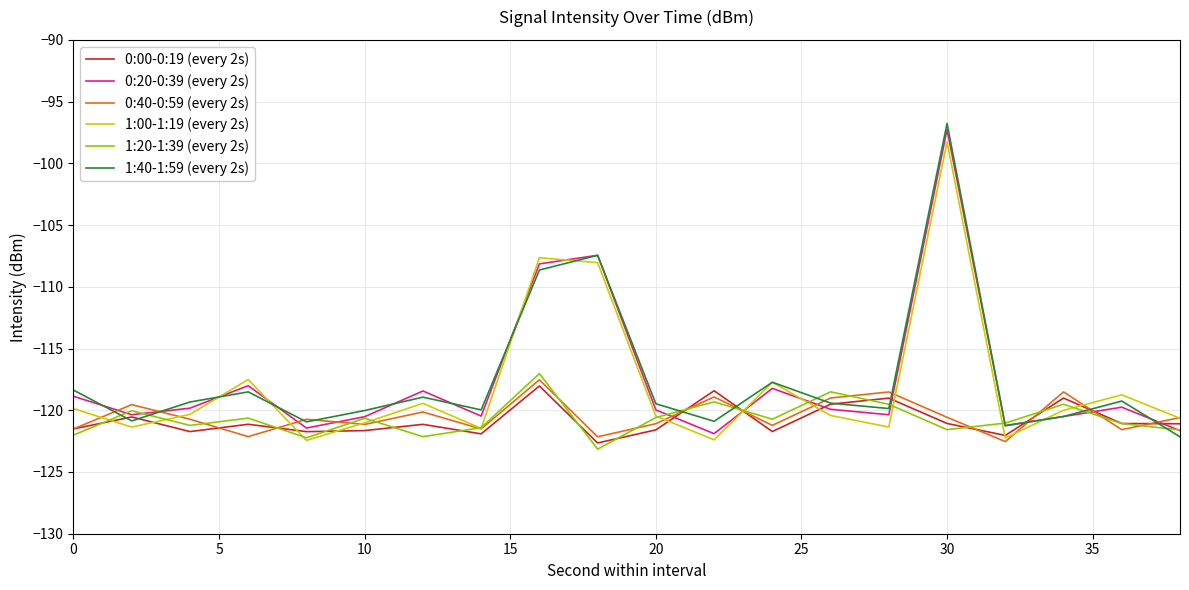

How many lines are shown in the chart?

6